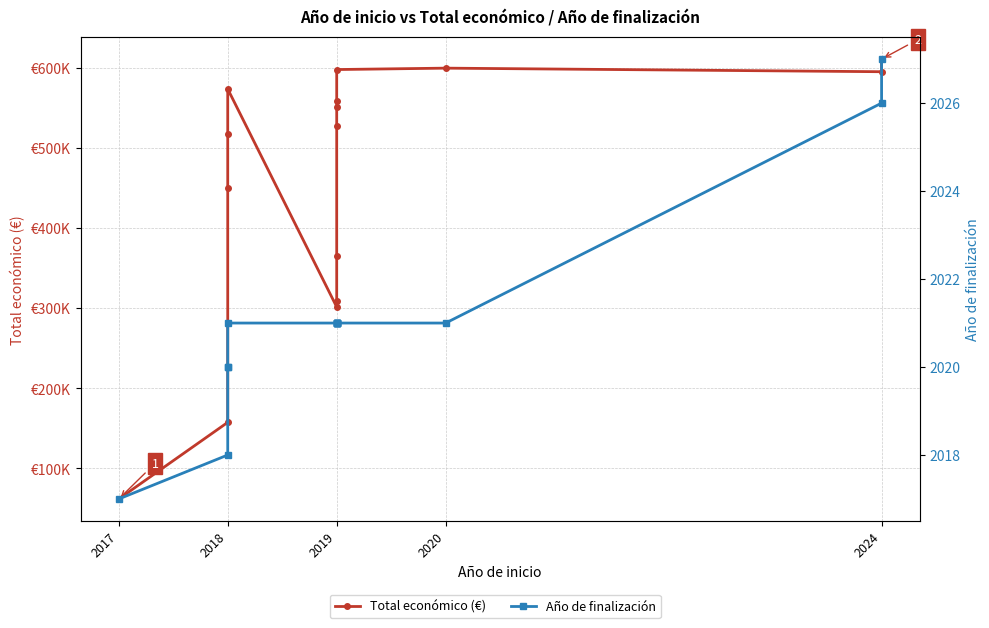

Is it true that Total económico (€) equals 365045 at 2019?

True